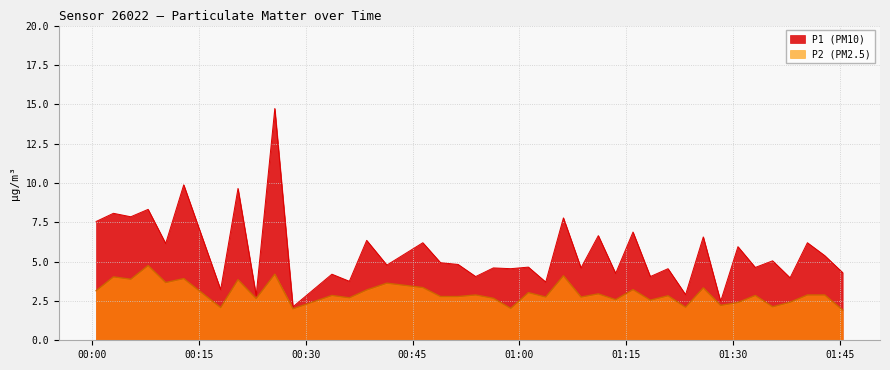

True or false: P2 and P1 intersect in this chart.

False